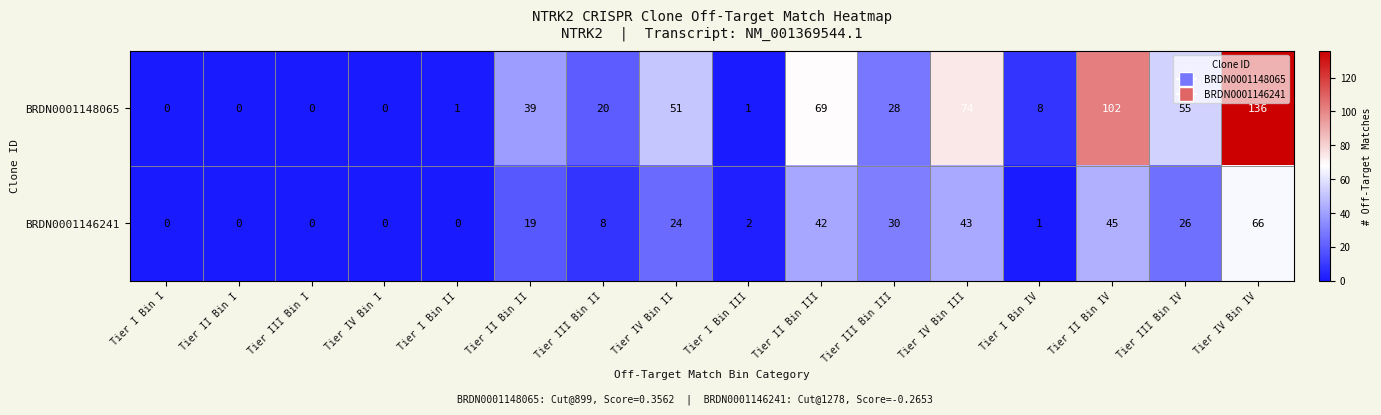

List the series in order of their peak value, highest first.

BRDN0001148065, BRDN0001146241